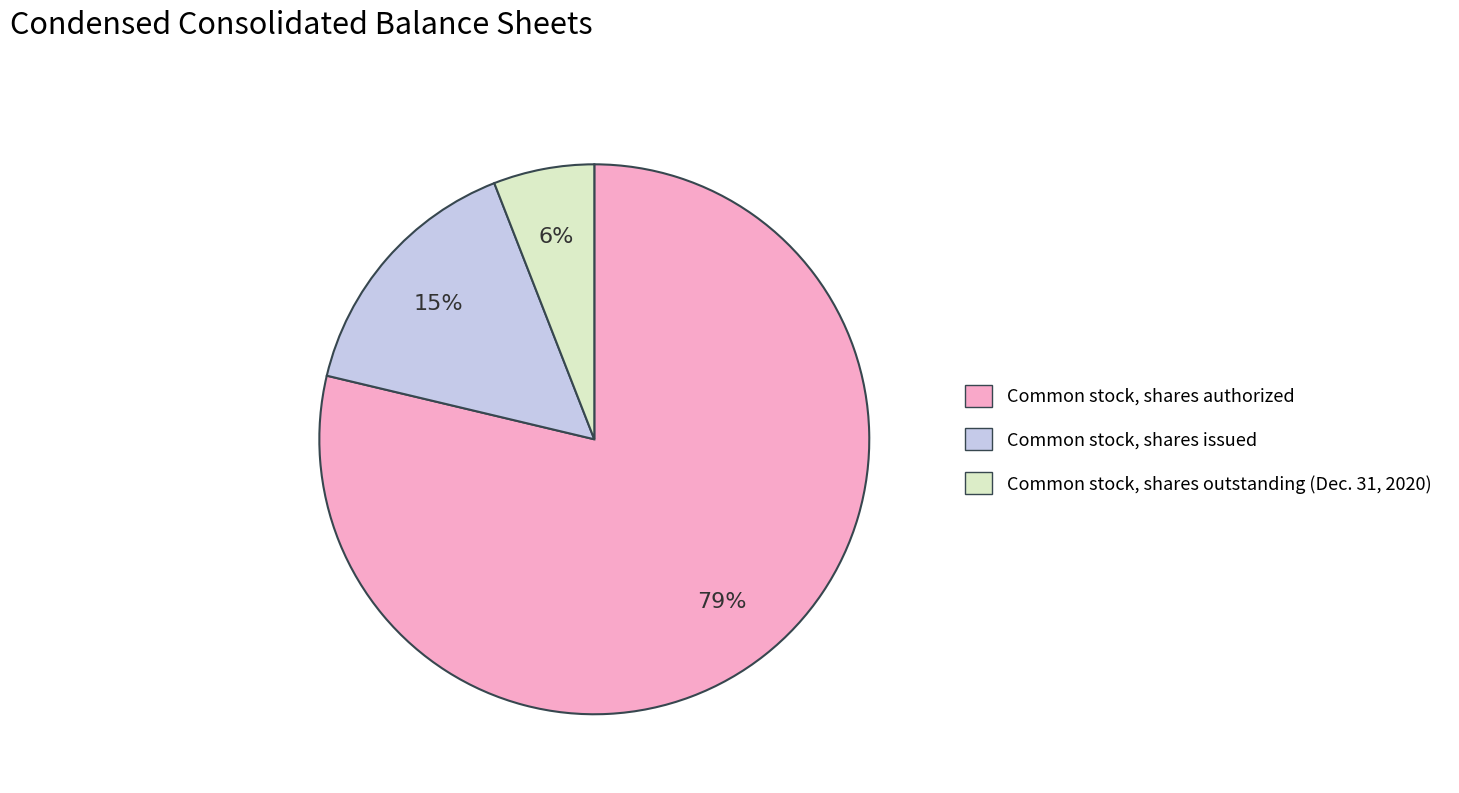

Between Common stock, shares authorized and Common stock, shares outstanding (Dec. 31, 2020), which is larger?

Common stock, shares authorized